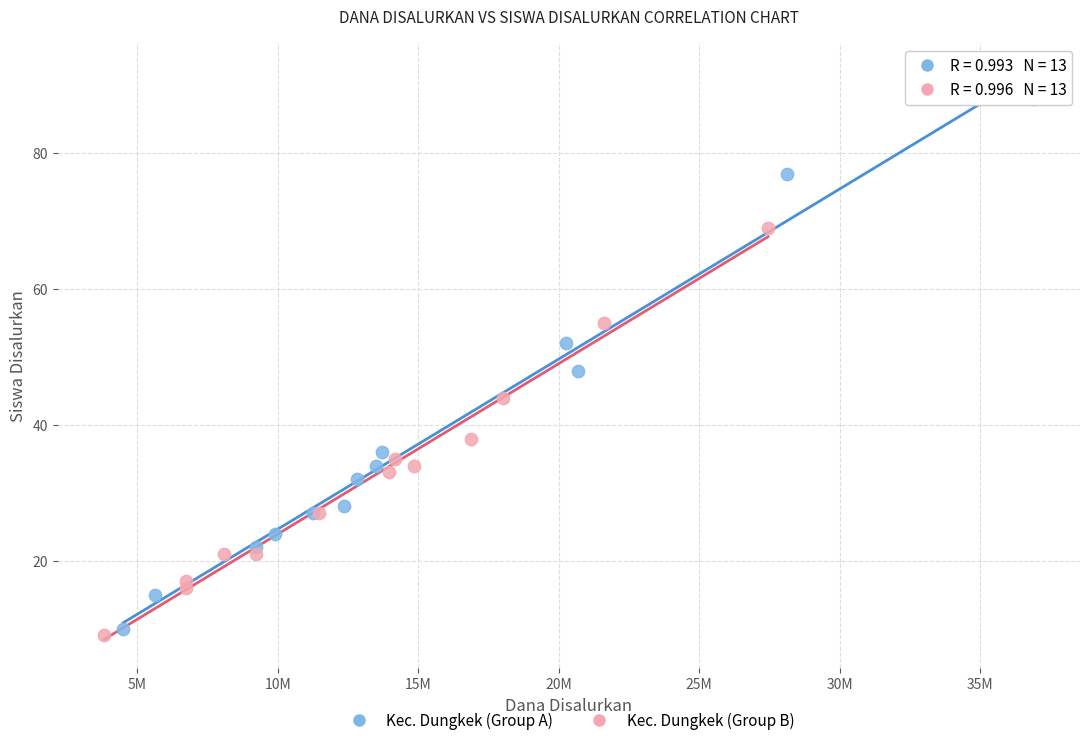

Which series reaches the maximum Y coordinate?

Kec. Dungkek (Group A)